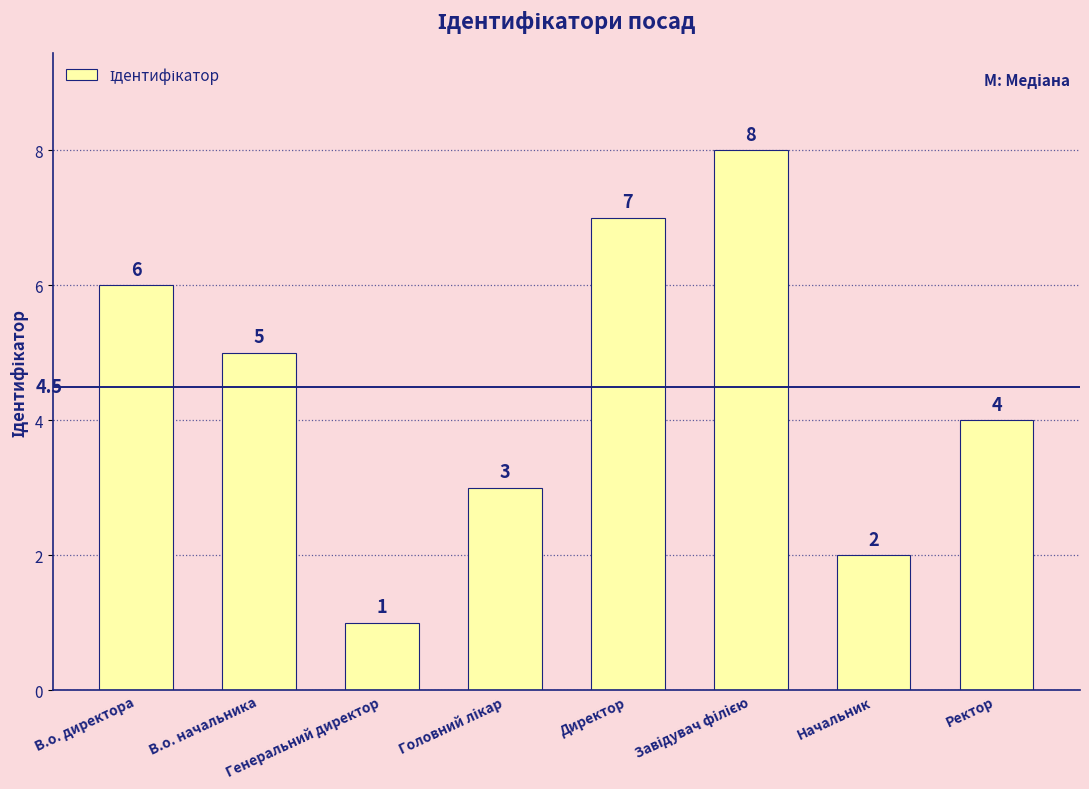

Is it true that the value at Ректор is 2?

False